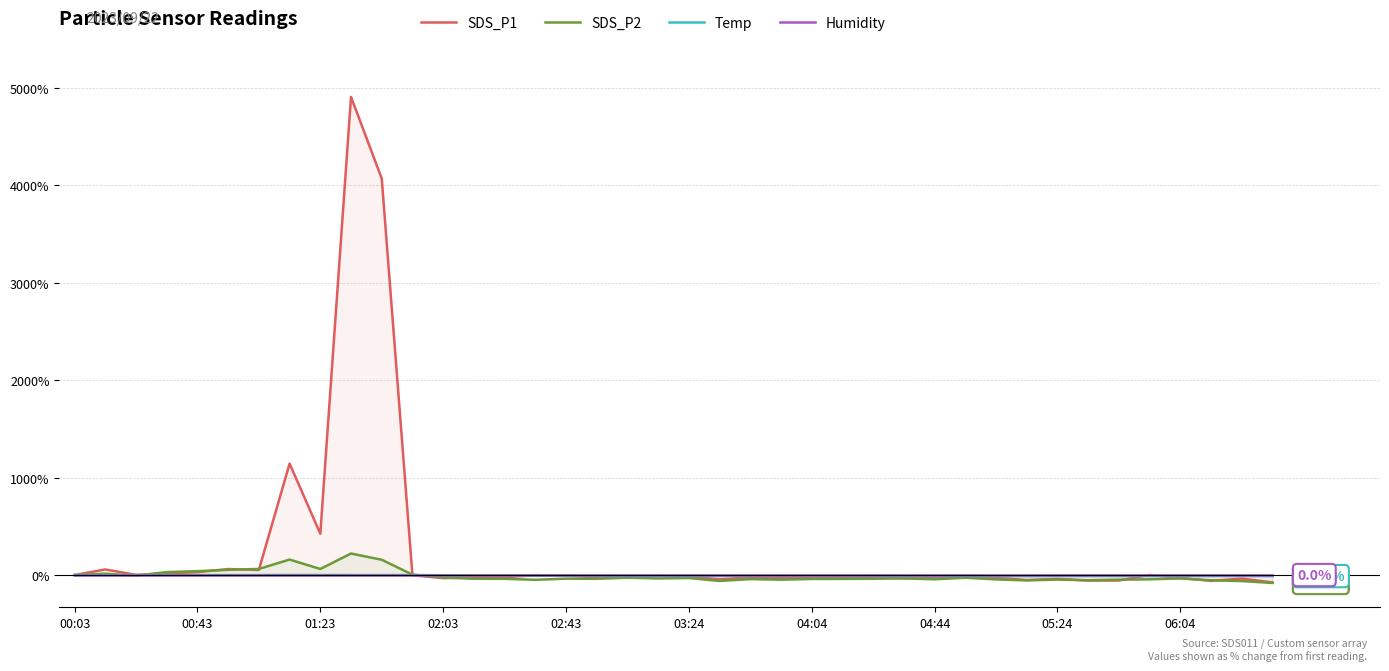

True or false: Humidity and SDS_P2 intersect in this chart.

True